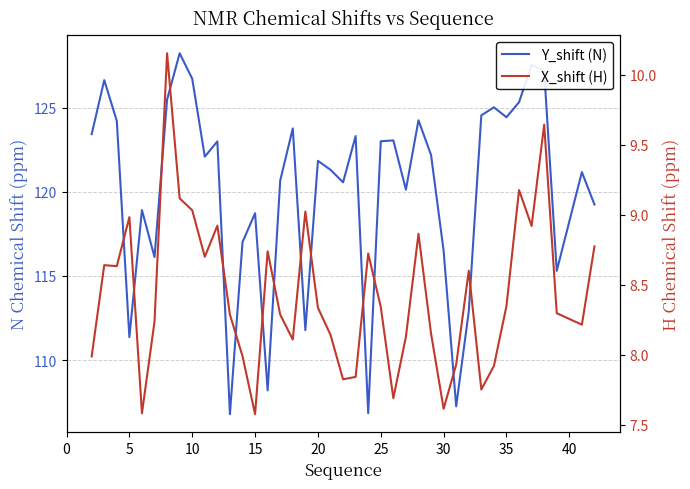

True or false: Y_shift (N) has more than 0 interior local peaks.

True